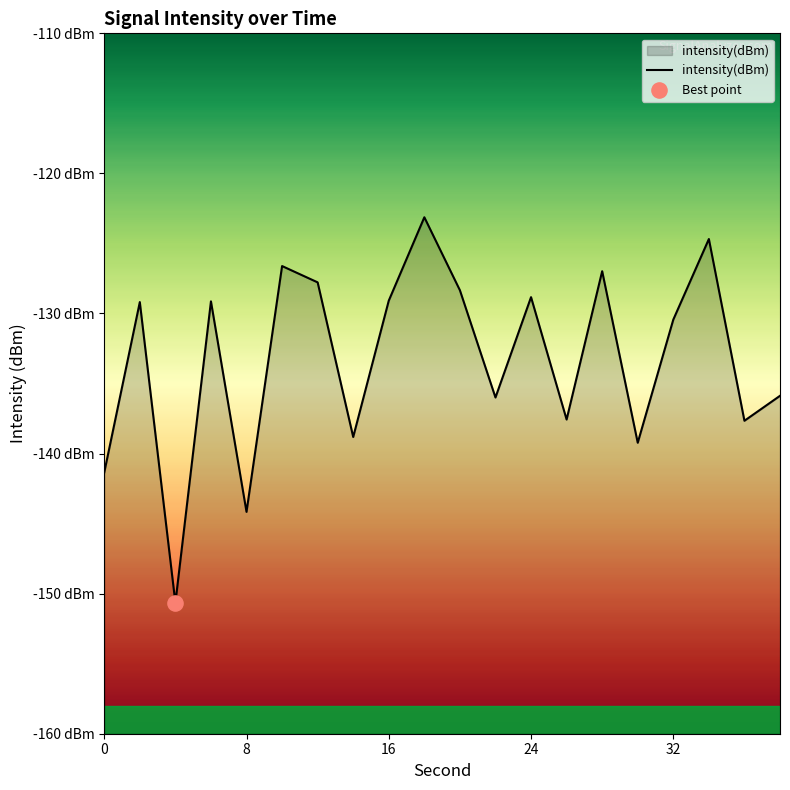

Between 10 and 8, which is larger?

10